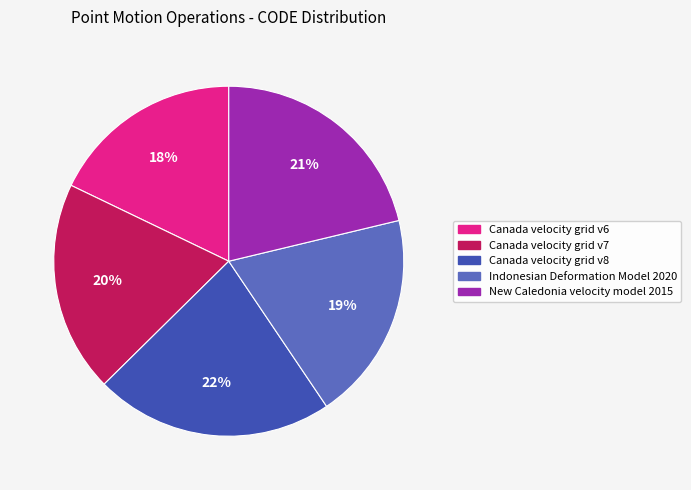

How many segments does this pie chart have?

5